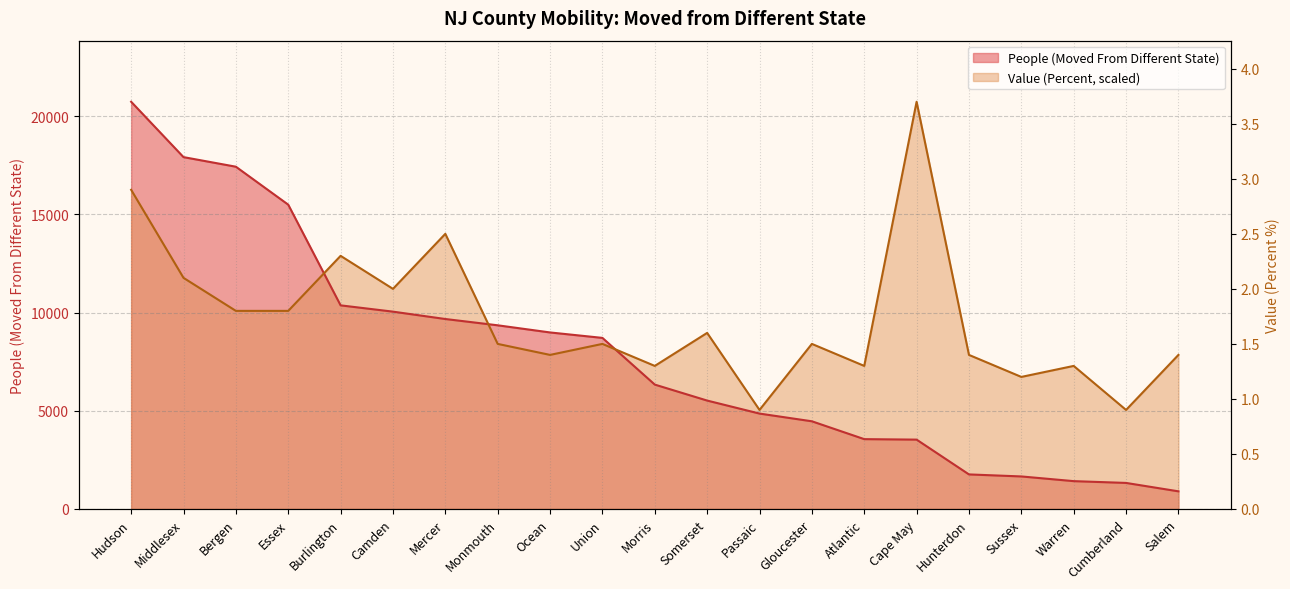

Reading right to left, transcribe all the data shown in this chart.

People (Moved From Different State): 899.0	1327.0	1418.0	1657.0	1760.0	3531.0	3556.0	4464.0	4857.0	5519.0	6332.0	8709.0	8986.0	9350.0	9670.0	10045.0	10365.0	15490.0	17422.0	17910.0	20728.0
Value (Percent): 7843.0	5041.9	7282.8	6722.6	7843.0	20728.0	7282.8	8403.2	5041.9	8963.5	7282.8	8403.2	7843.0	8403.2	14005.4	11204.3	12885.0	10083.9	10083.9	11764.5	16246.3